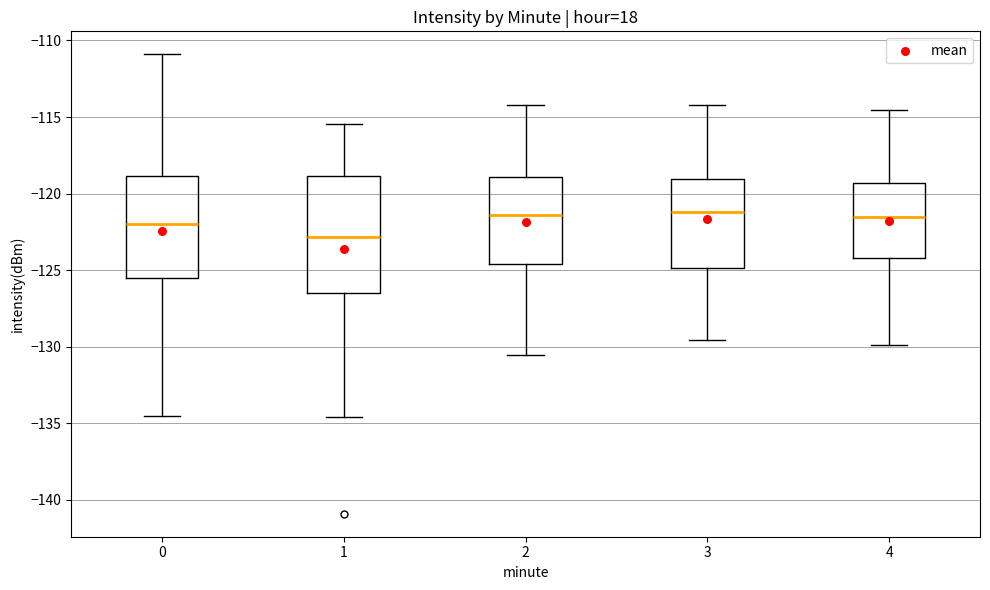

Reading left to right, transcribe this box plot: for each box, give where its median line is, the range the box spans, and where its two whiskers end, as read against the y-axis. The values are not printed on the chart, so give them approximately, as read against the axis.

0: median -122.0, box -125.5 to -119.0, whiskers -134.5 to -111.0
1: median -123.0, box -126.5 to -119.0, whiskers -134.5 to -115.5
2: median -121.5, box -124.5 to -119.0, whiskers -130.5 to -114.0
3: median -121.0, box -125.0 to -119.0, whiskers -129.5 to -114.0
4: median -121.5, box -124.0 to -119.5, whiskers -130.0 to -114.5